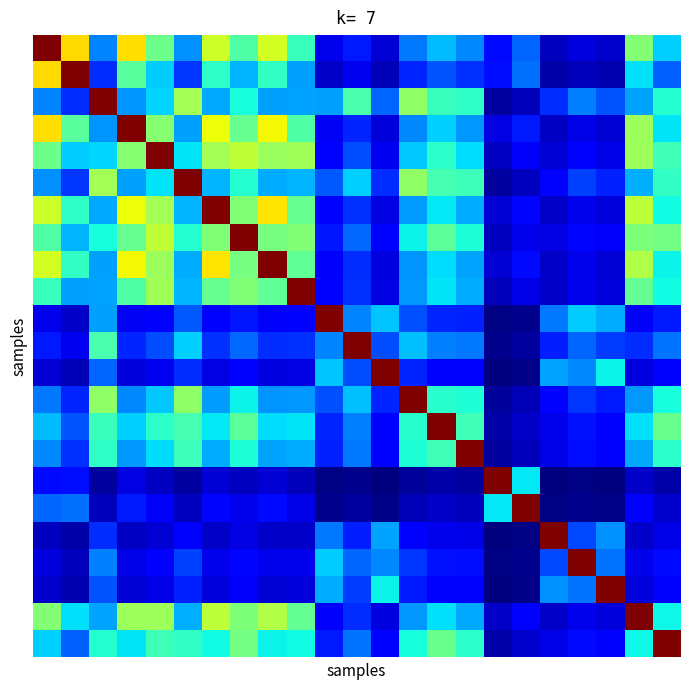

Count the number of categories in the chart.

23